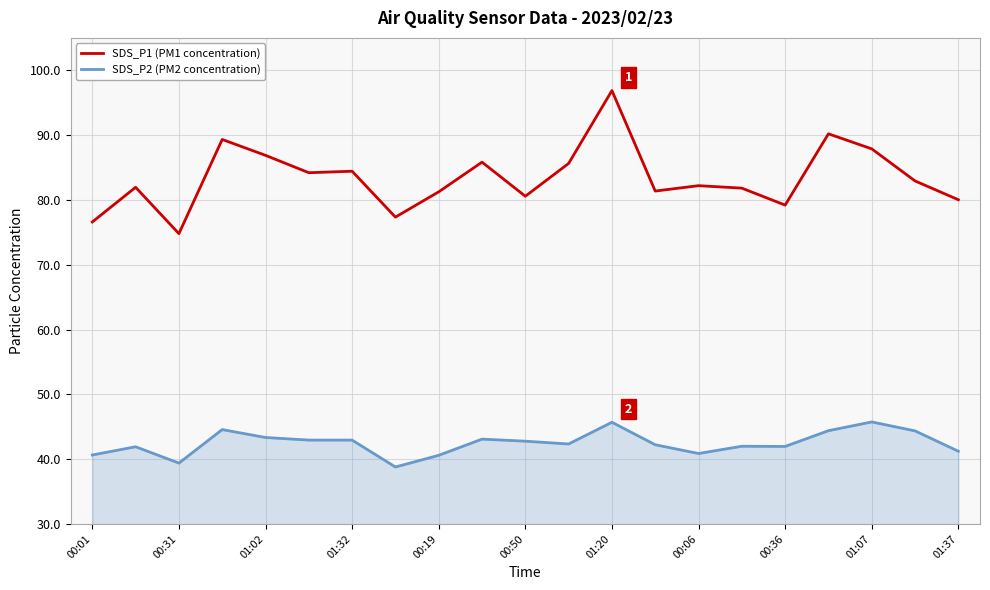

Rank the series by their average value, from lowest to highest.

SDS_P2 (PM2 concentration), SDS_P1 (PM1 concentration)